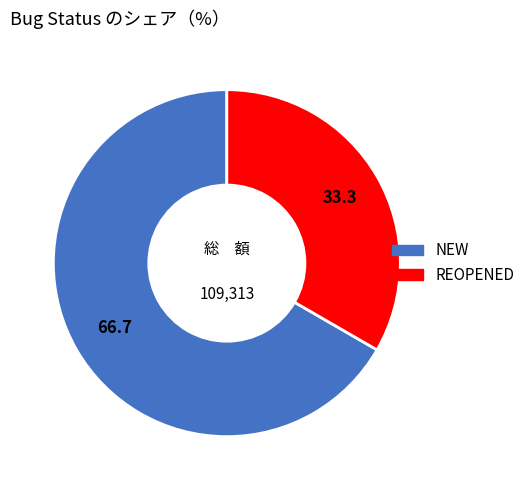

Does any single category account for the majority?

Yes